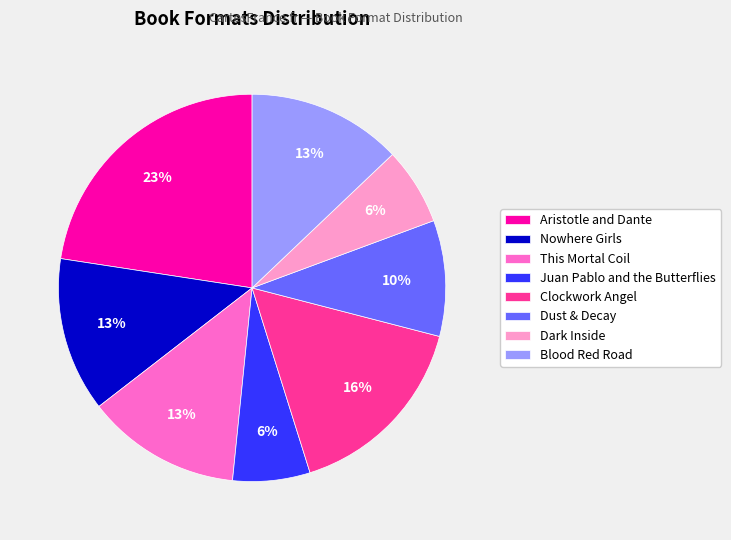

What percentage is the Nowhere Girls slice, to the nearest percent?

13%